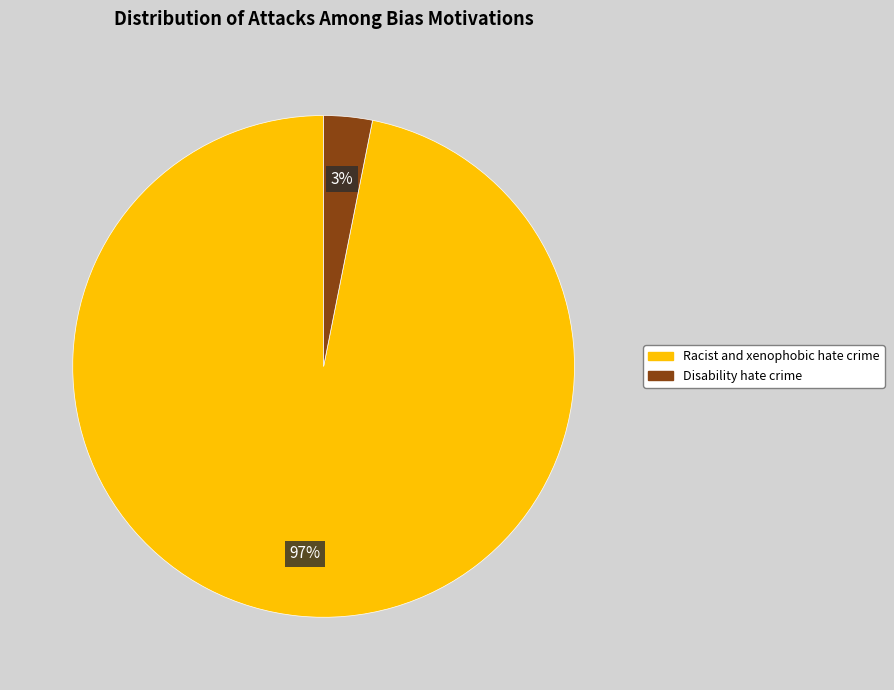

To the nearest percent, what is the average slice percentage?

50%